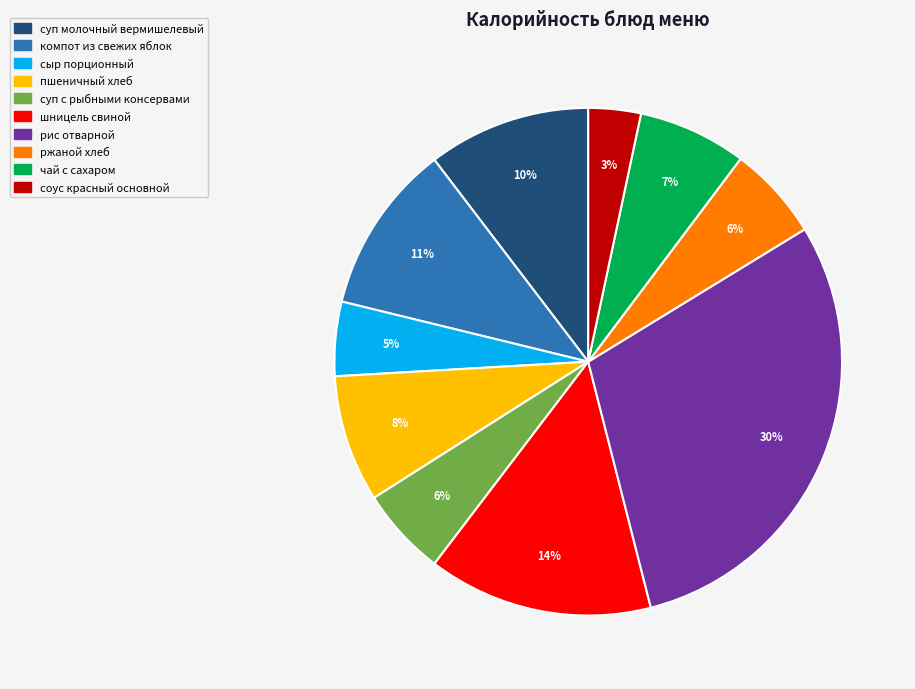

The соус красный основной slice represents 3% of the pie. True or false?

True